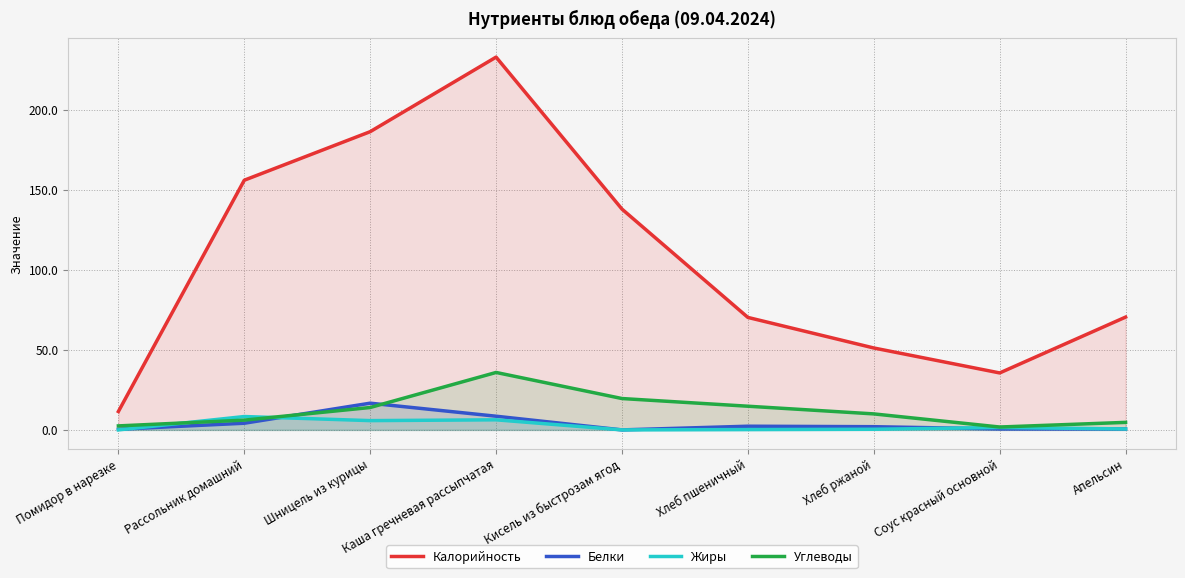

What is the difference between the maximum and second lowest values in the Углеводы series?

33.4